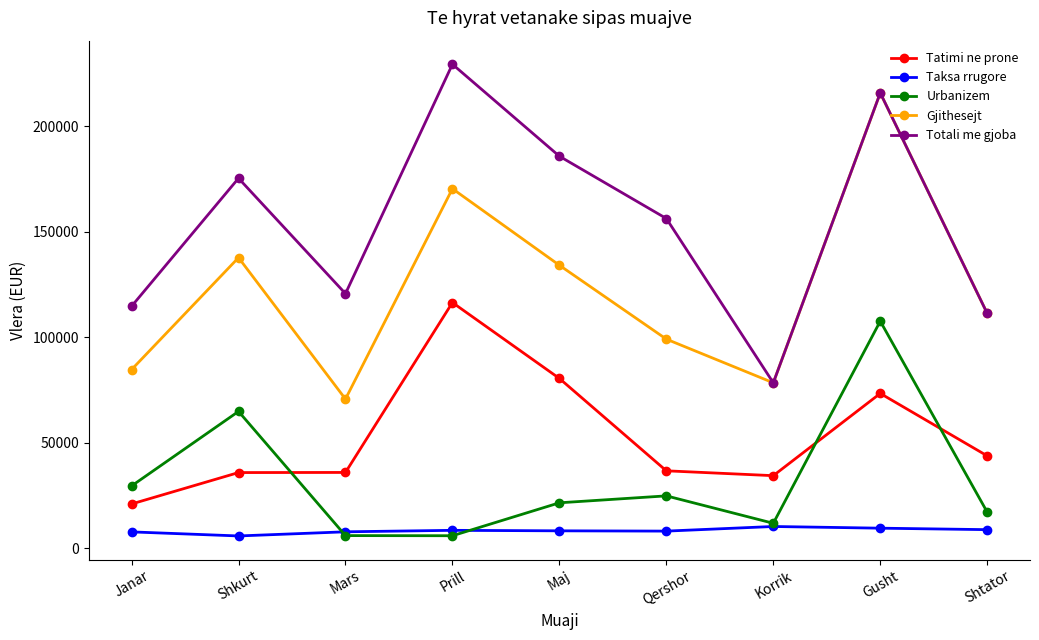

True or false: Totali me gjoba and Tatimi ne prone cross at least once.

False